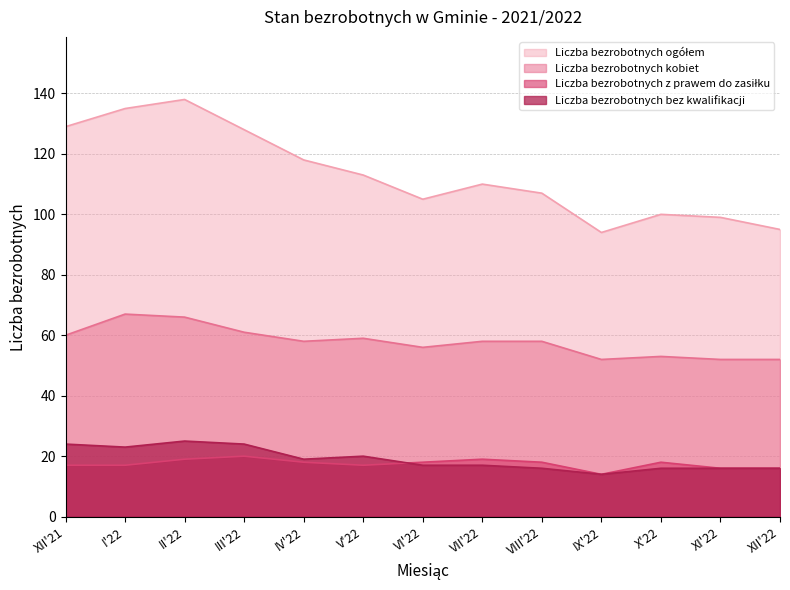

Reading left to right, list all the values displayed in this chart.

Liczba bezrobotnych ogółem: 129	135	138	128	118	113	105	110	107	94	100	99	95
Liczba bezrobotnych kobiet: 60	67	66	61	58	59	56	58	58	52	53	52	52
Liczba bezrobotnych z prawem do zasiłku: 17	17	19	20	18	17	18	19	18	14	18	16	16
Liczba bezrobotnych bez kwalifikacji: 24	23	25	24	19	20	17	17	16	14	16	16	16